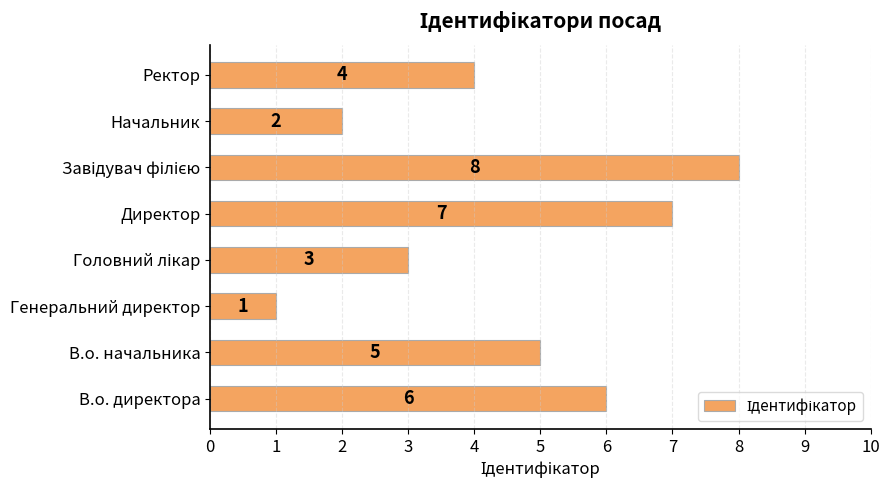

What is the greatest value displayed?

8